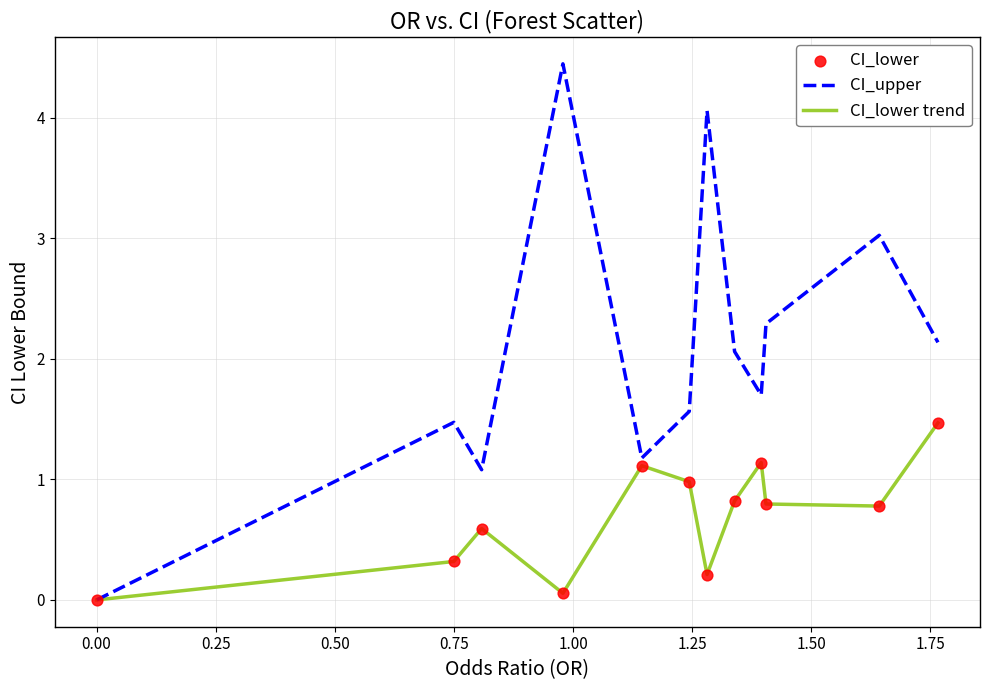

Which series has the widest spread of values?

CI_upper